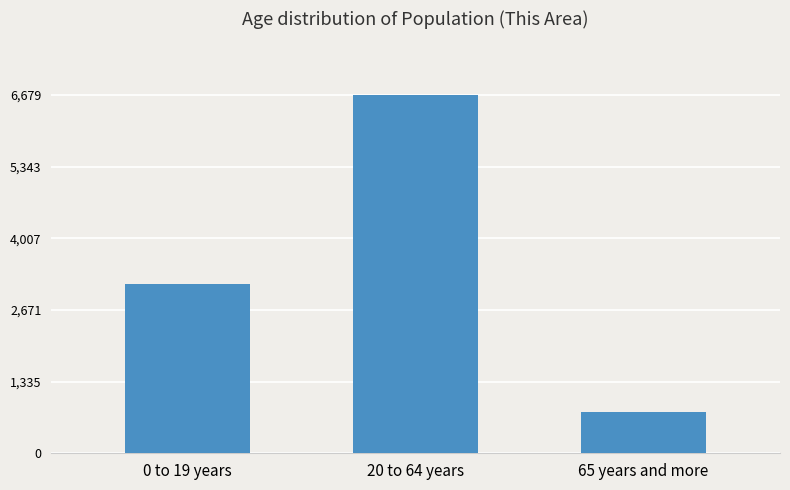

What is the label of the 3rd bar from the right?

0 to 19 years